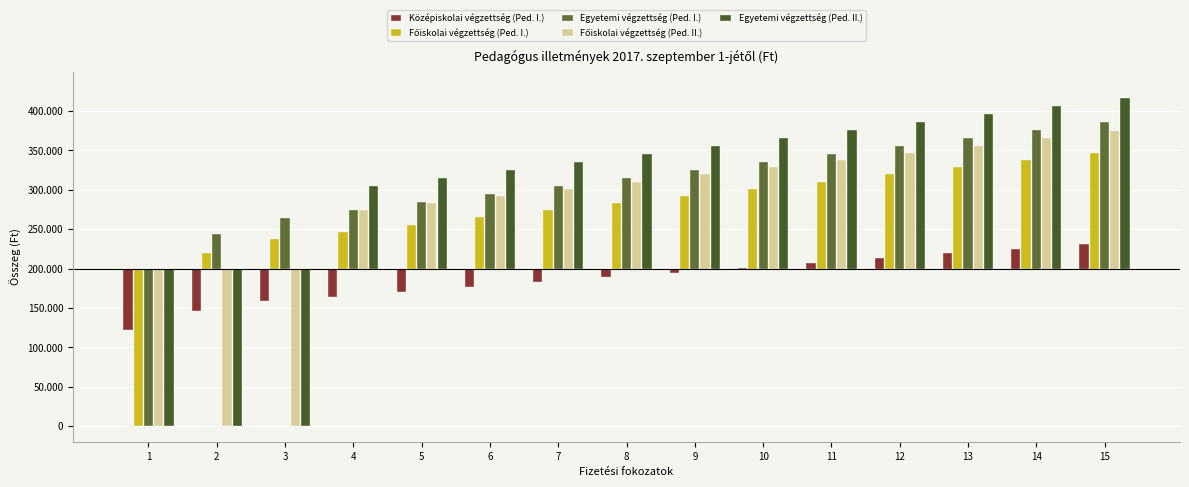

What is the average value of the Középiskolai végzettség (Ped. I.) series?

-13240